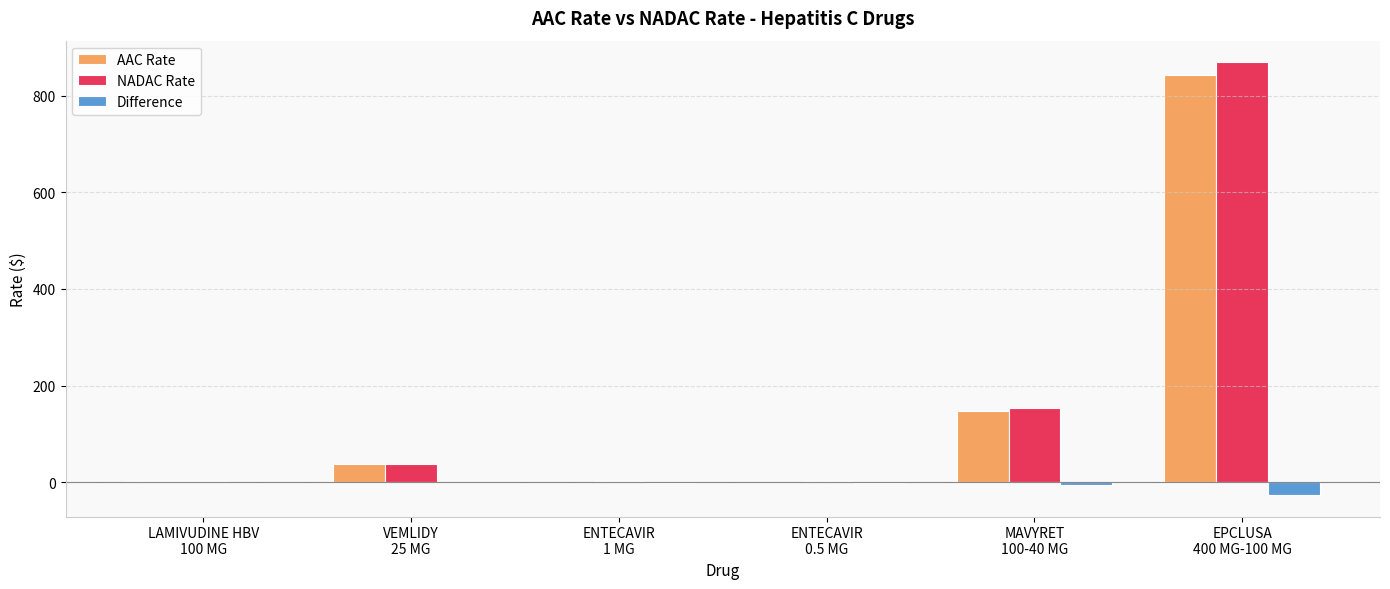

At which label is NADAC Rate closest to 435?

MAVYRET
100-40 MG